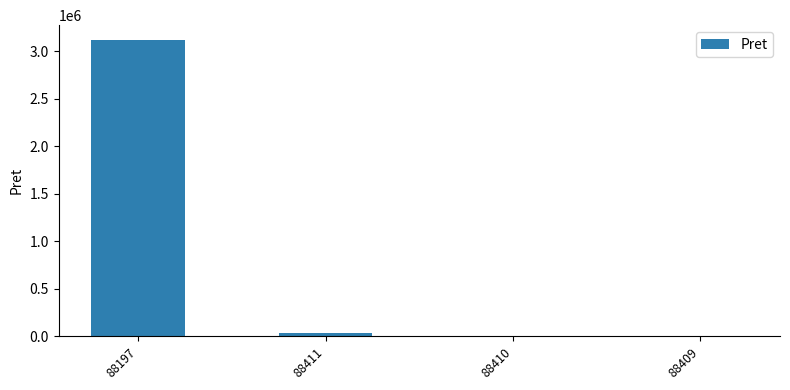

What is the sum of all values?

3160676